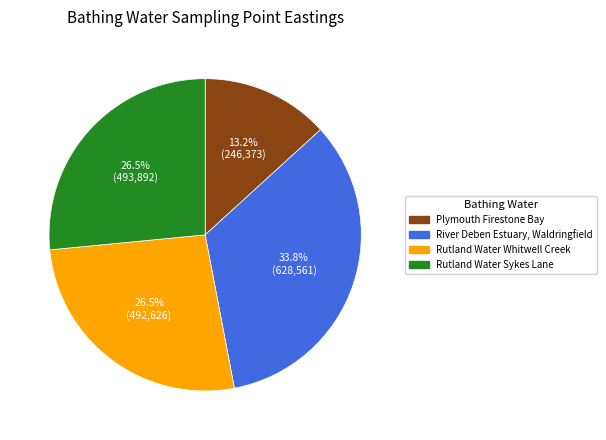

To the nearest percent, what is the combined percentage of River Deben Estuary, Waldringfield and Rutland Water Whitwell Creek?

60%